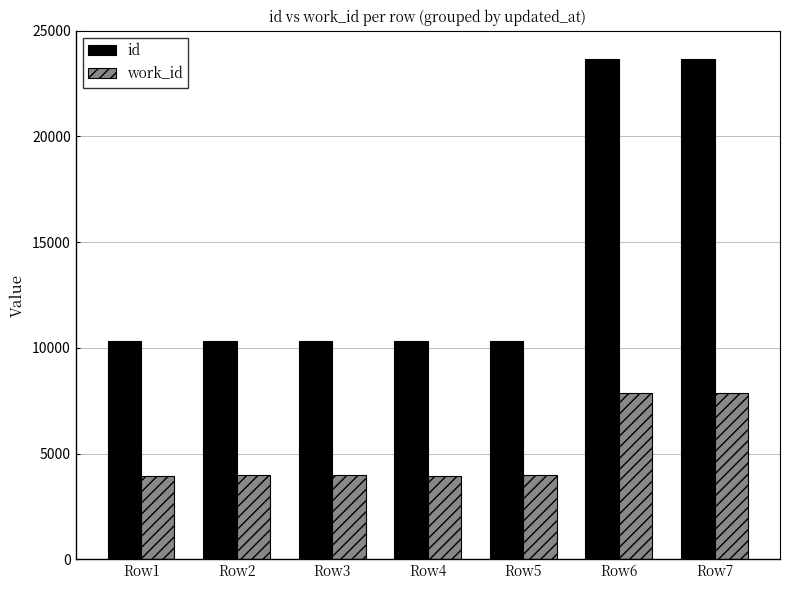

What is the sum of the work_id values at Row1 and Row7?

11799